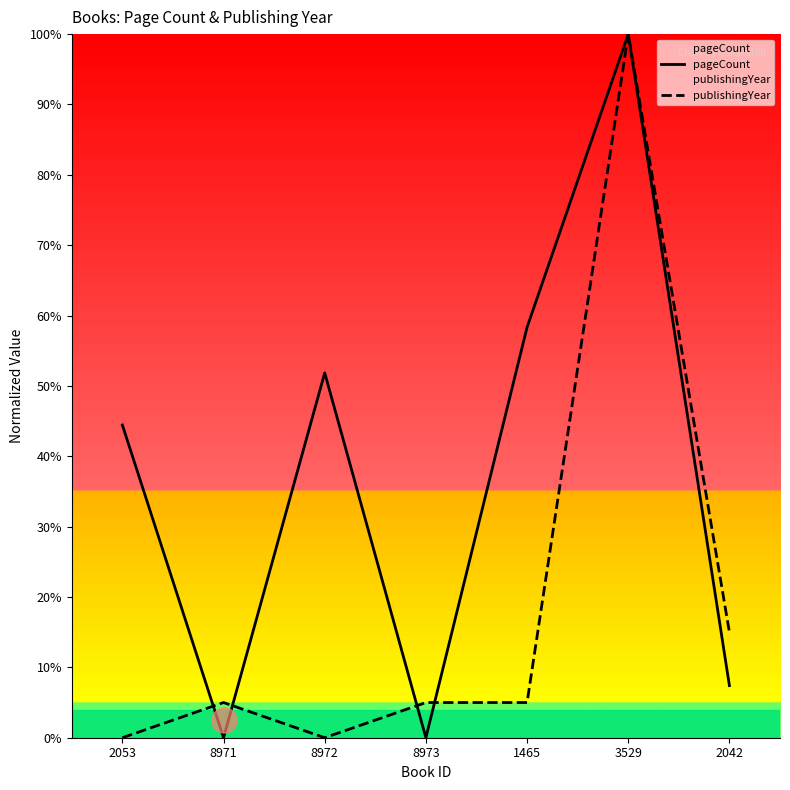

What is the average value of the publishingYear series?

18.6